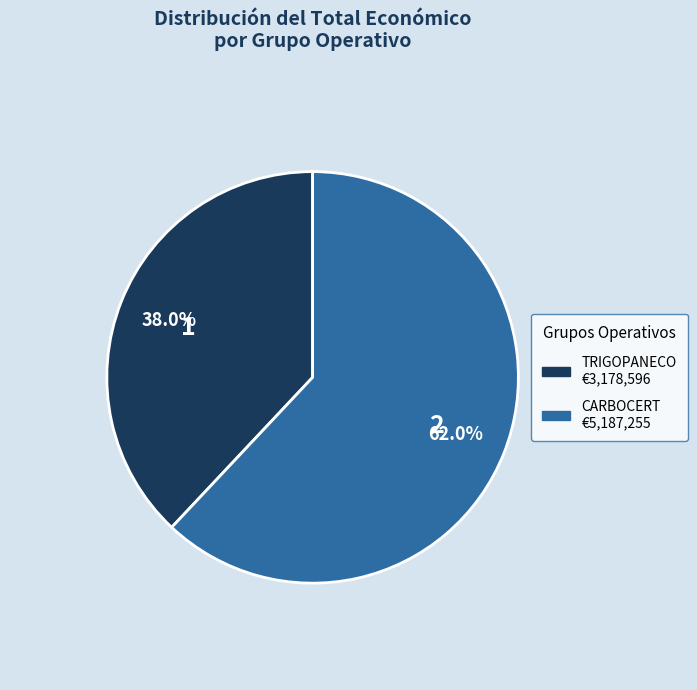

Between CARBOCERT and TRIGOPANECO, which is larger?

CARBOCERT